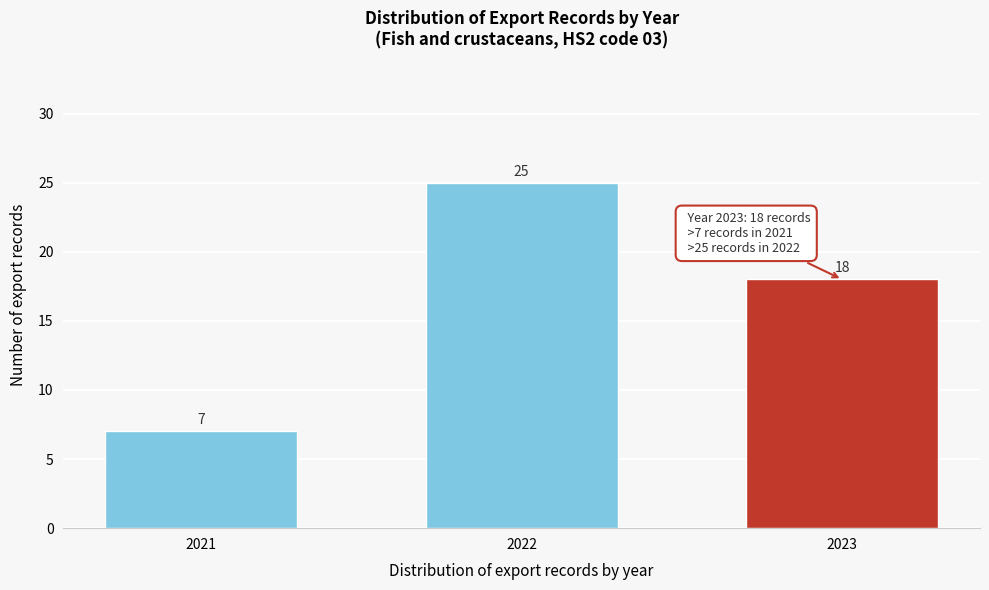

Reading left to right, extract all data points from this chart.

7	25	18